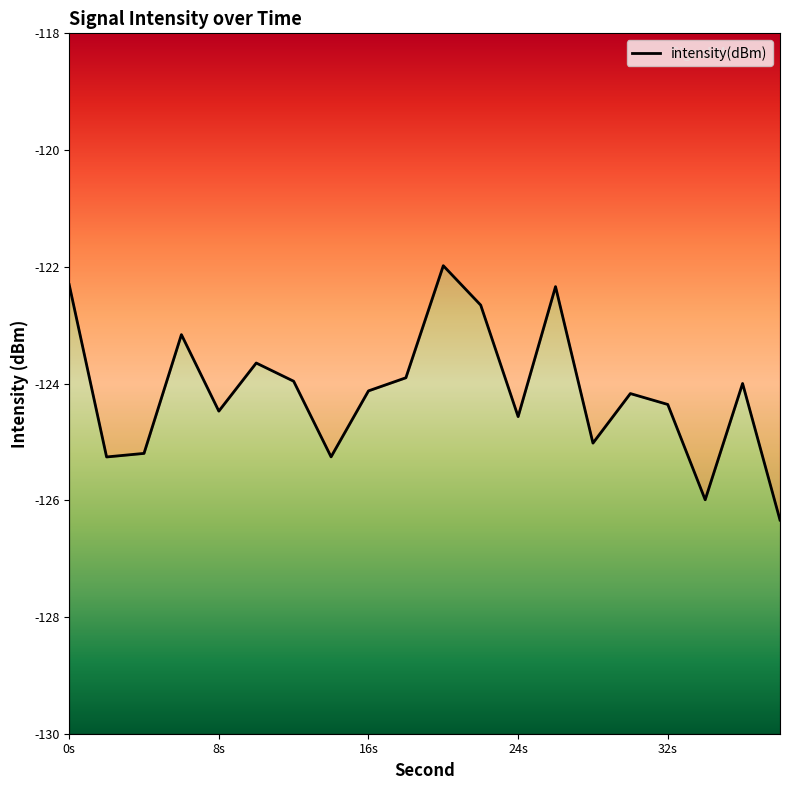

How many series are shown in this chart?

1